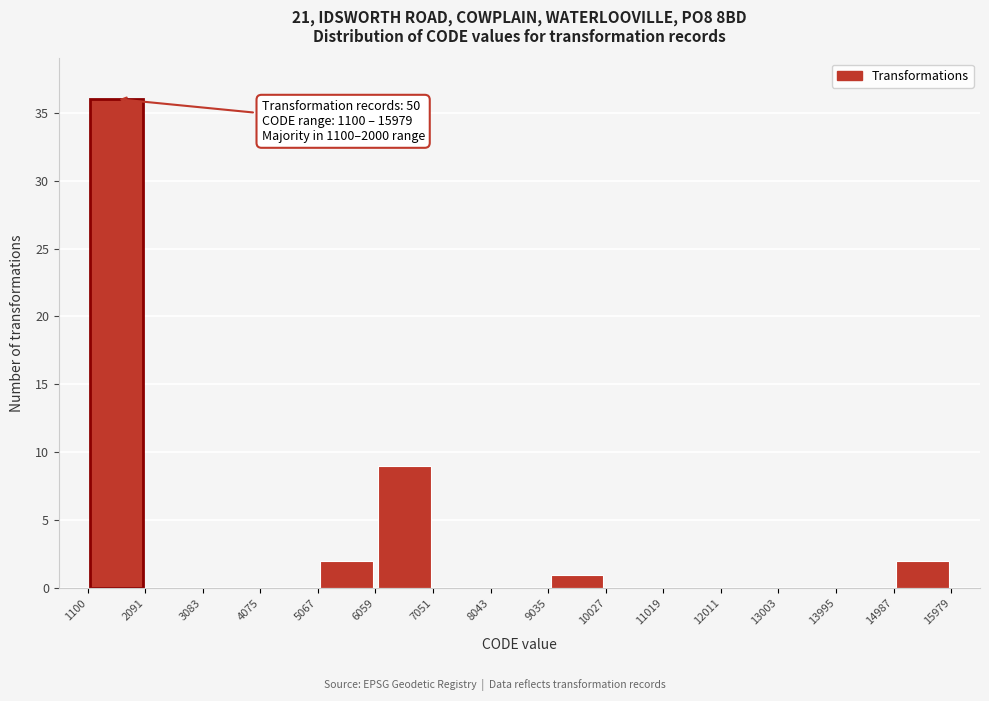

Over which range of the x-axis is the bar tallest?

1100 to 2091